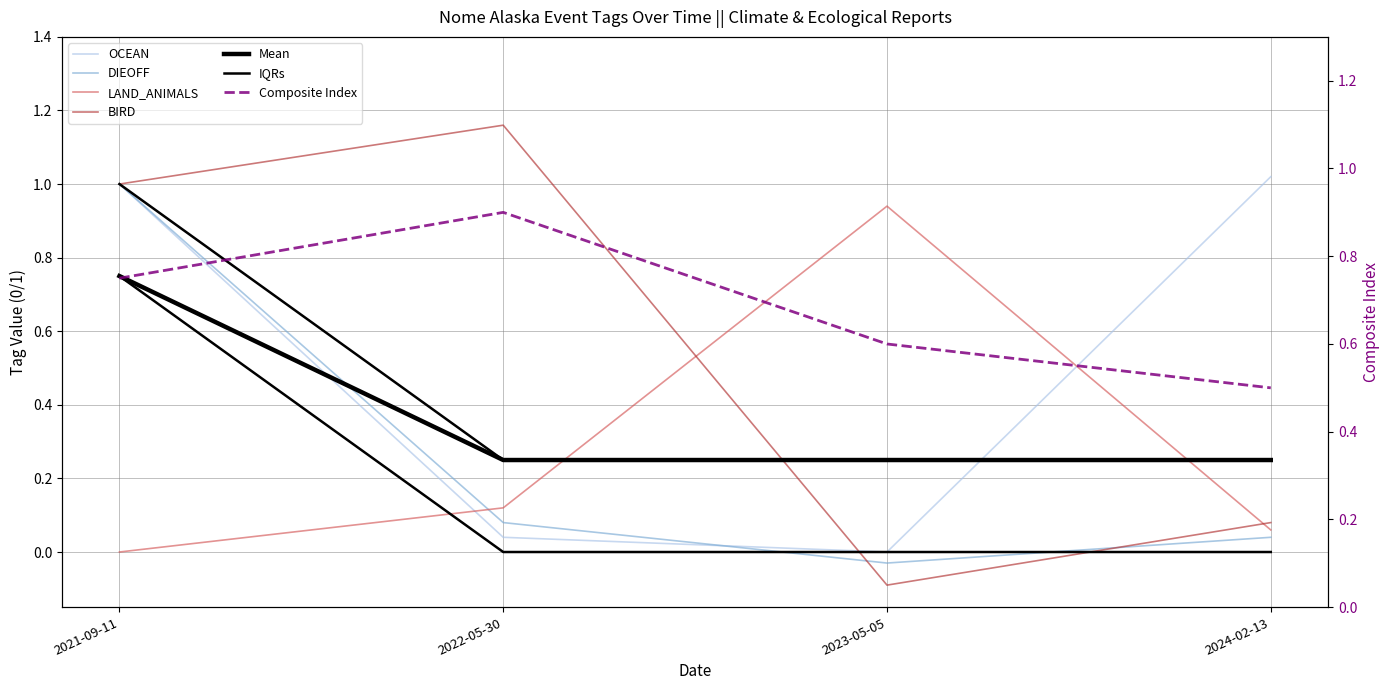

Which series has the widest spread of values?

BIRD